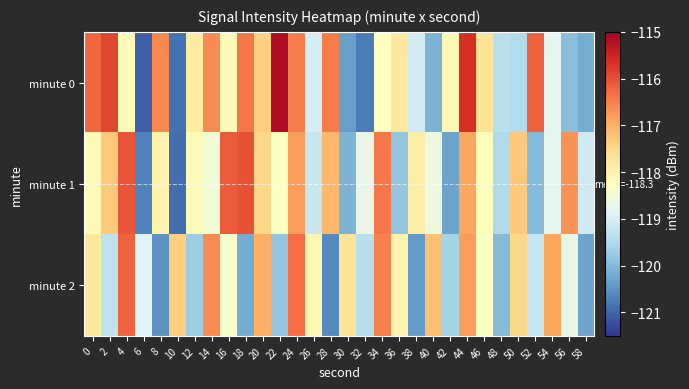

What is the minimum value shown in the chart?

-121.1